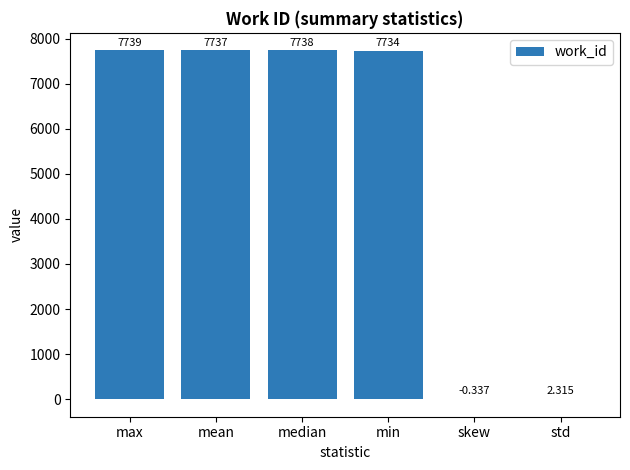

Where does the data first go above 7736?

max